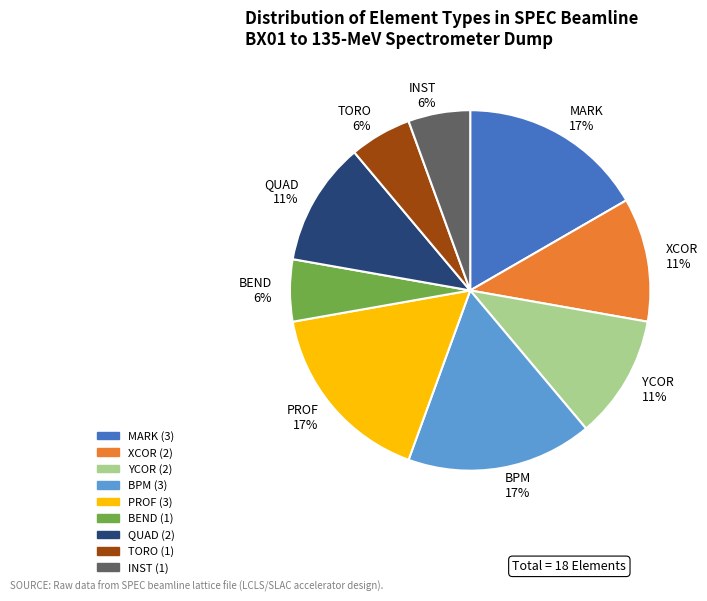

Count the number of slices in the pie.

9